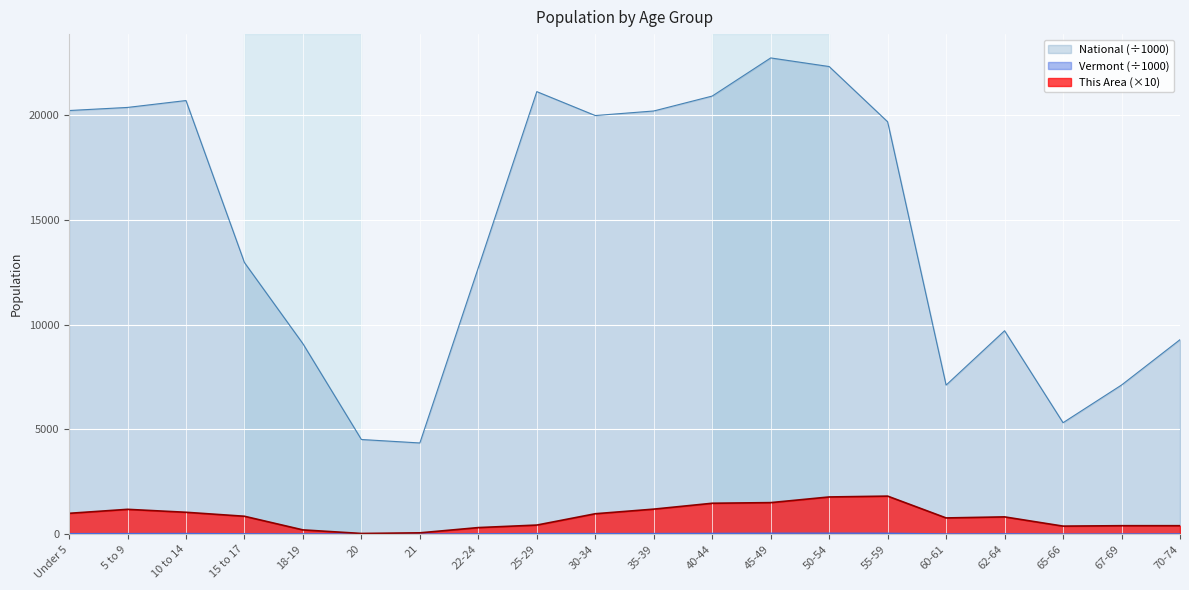

What position from the right is 45-49?

8